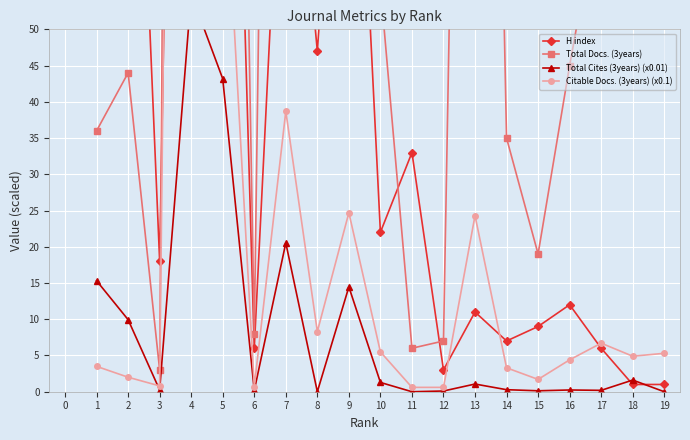

Is the value of Total Cites (3years) (x0.01) at 15 greater than the value of H index at 10?

No